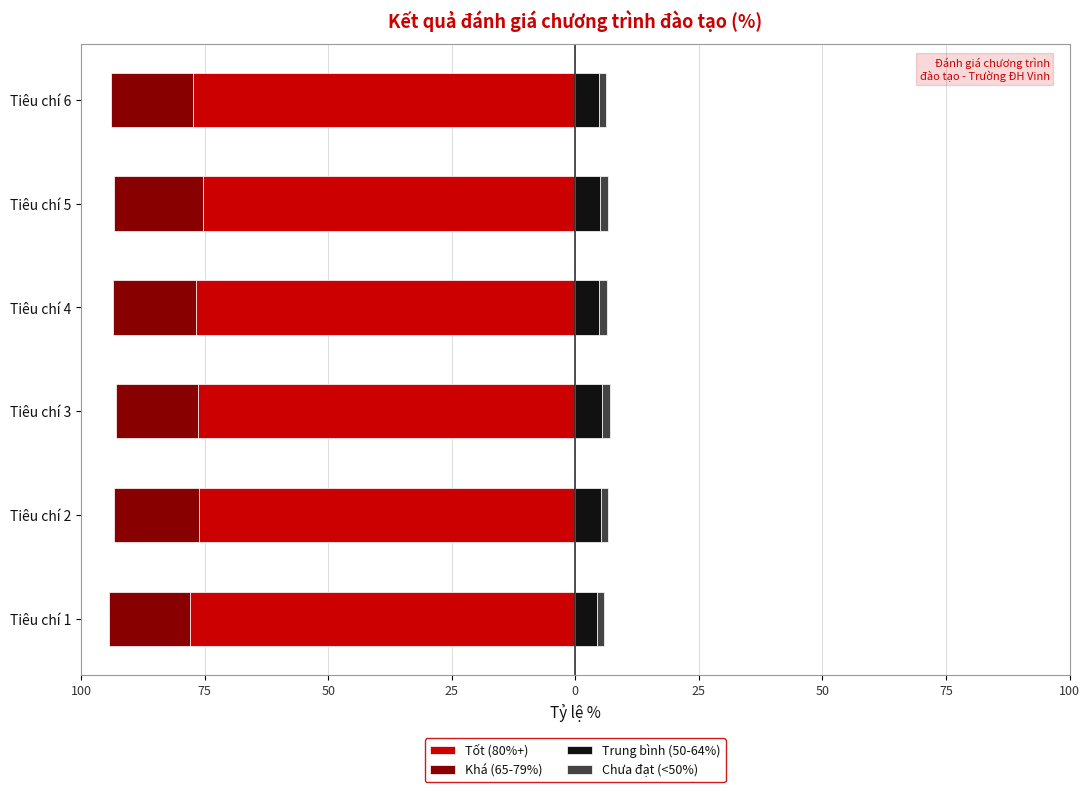

At how many categories does at least one series exceed -35?

6